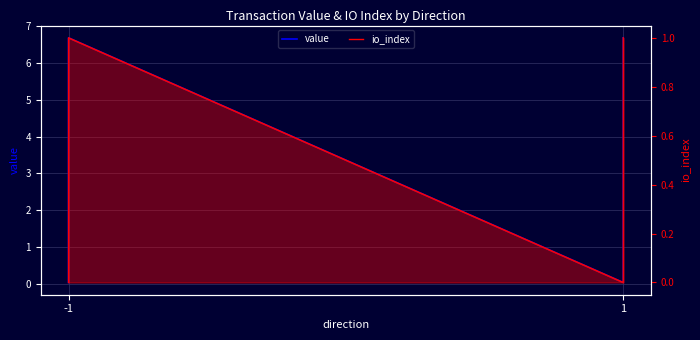

True or false: value has more than 2 interior local peaks.

False